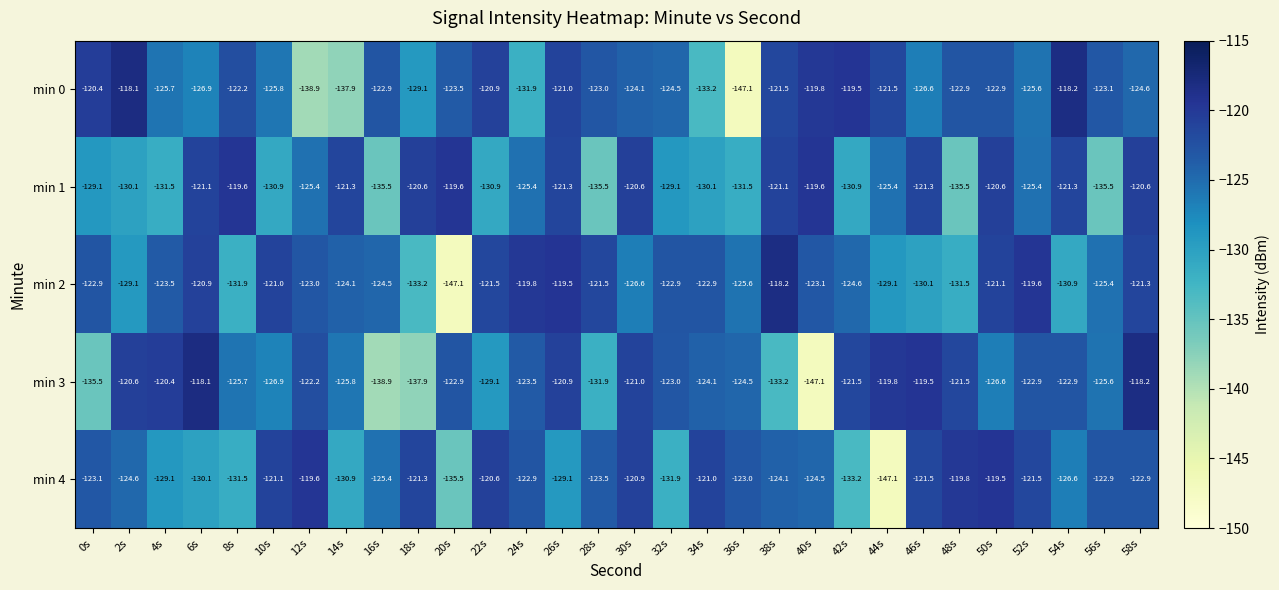

What is the approximate value of min 1 at 52s?

-125.4